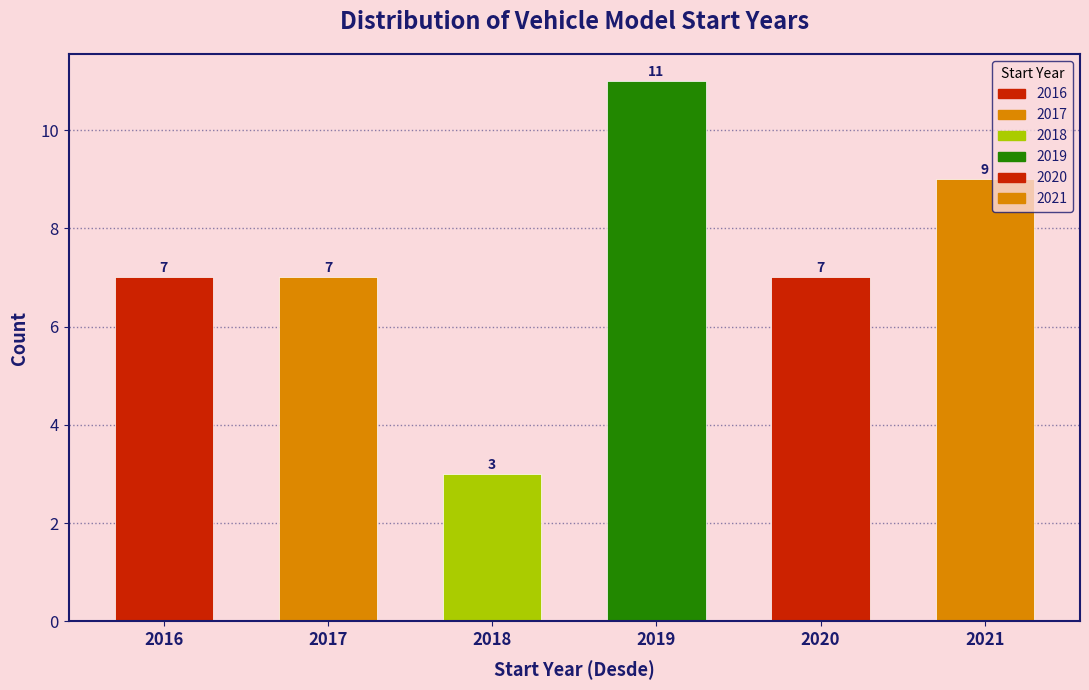

Reading left to right, list all the values displayed in this chart.

7	7	3	11	7	9